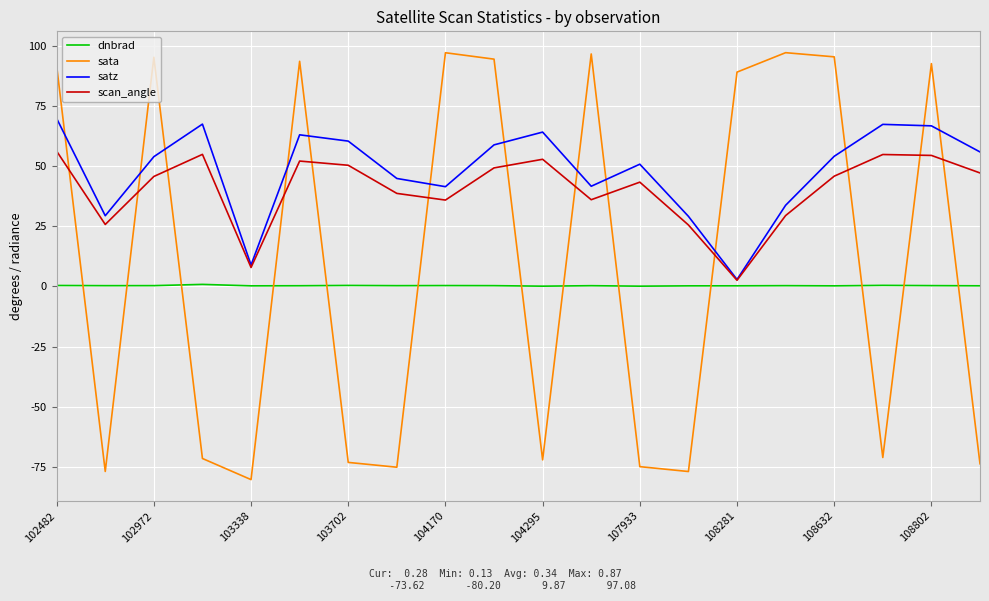

Which series has the largest range (max minus min)?

sata